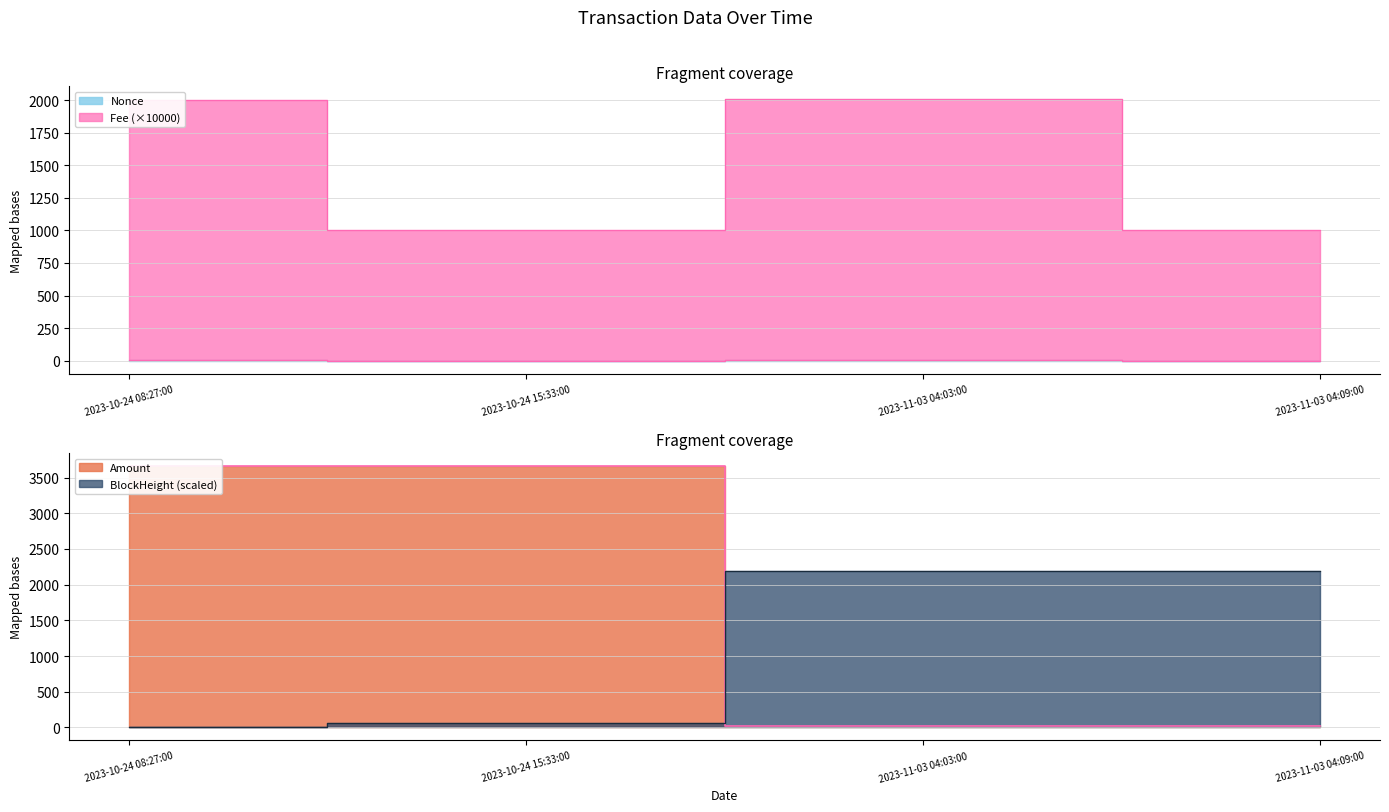

How many values in the Amount series exceed 3659?

2